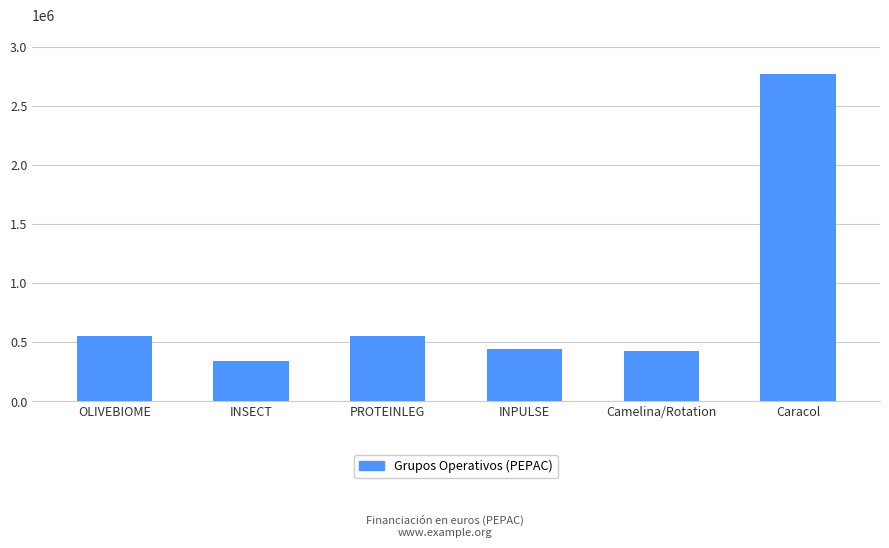

How many values are below 550111?

3